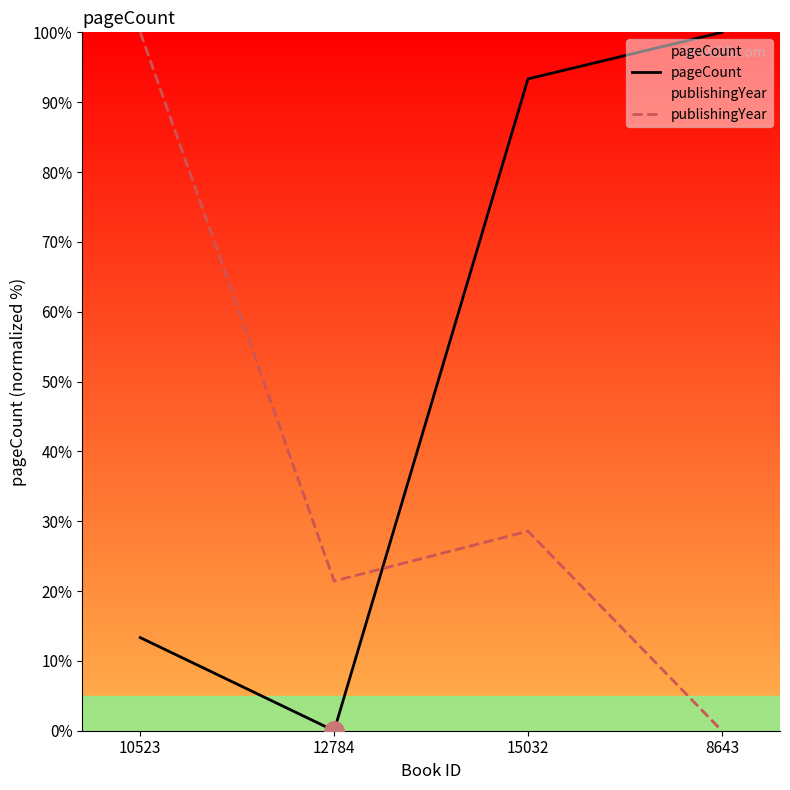

How many values in pageCount are above zero?

3